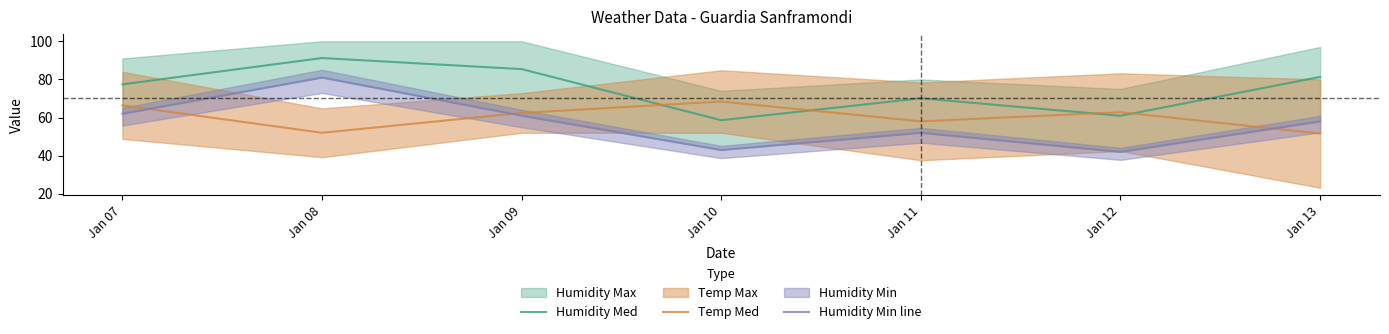

Which category has the lowest value across all series?

Jan 12